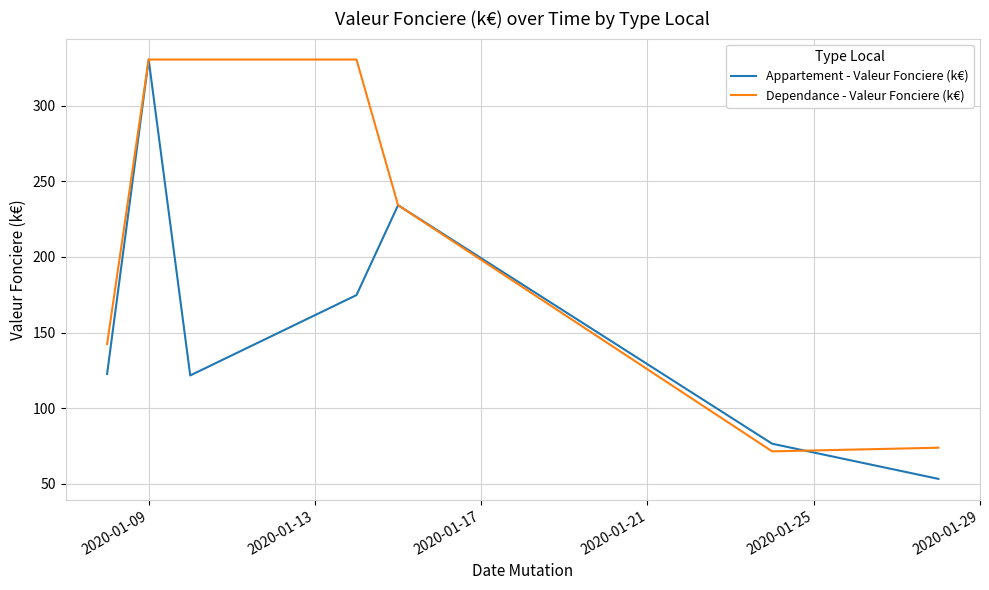

In Appartement - Valeur Fonciere (k€), how many points are lower than both neighbors (excluding endpoints)?

1